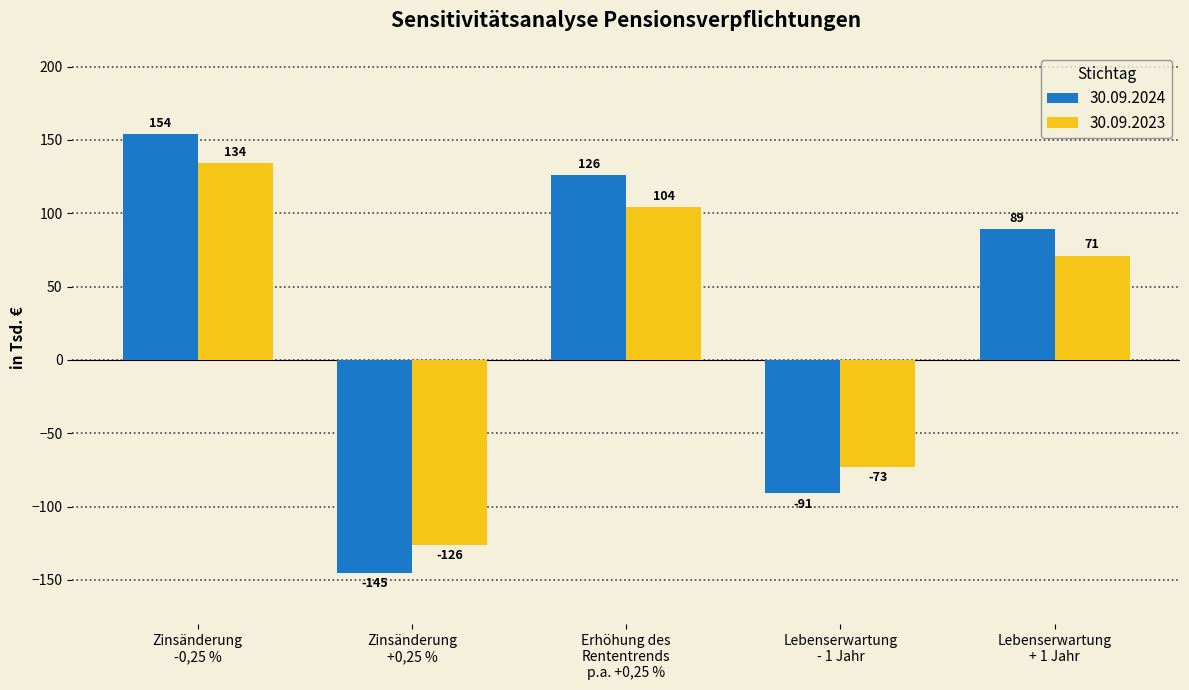

What is the approximate value of 30.09.2023 at Zinsänderung
-0,25 %?

134